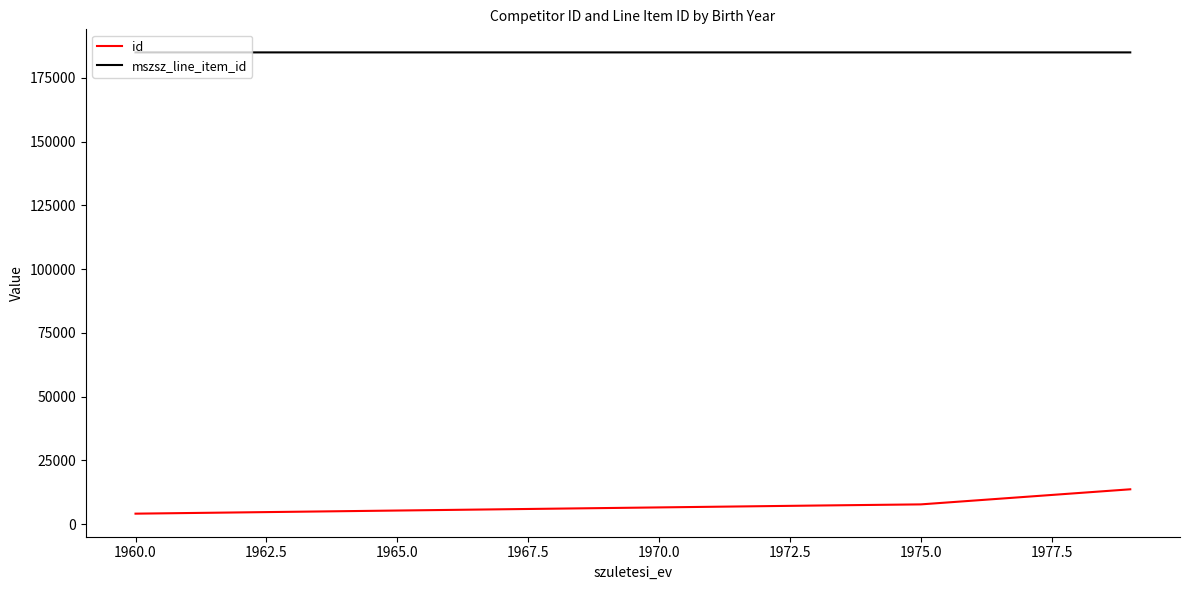

What is the lowest value of the id series?

4074